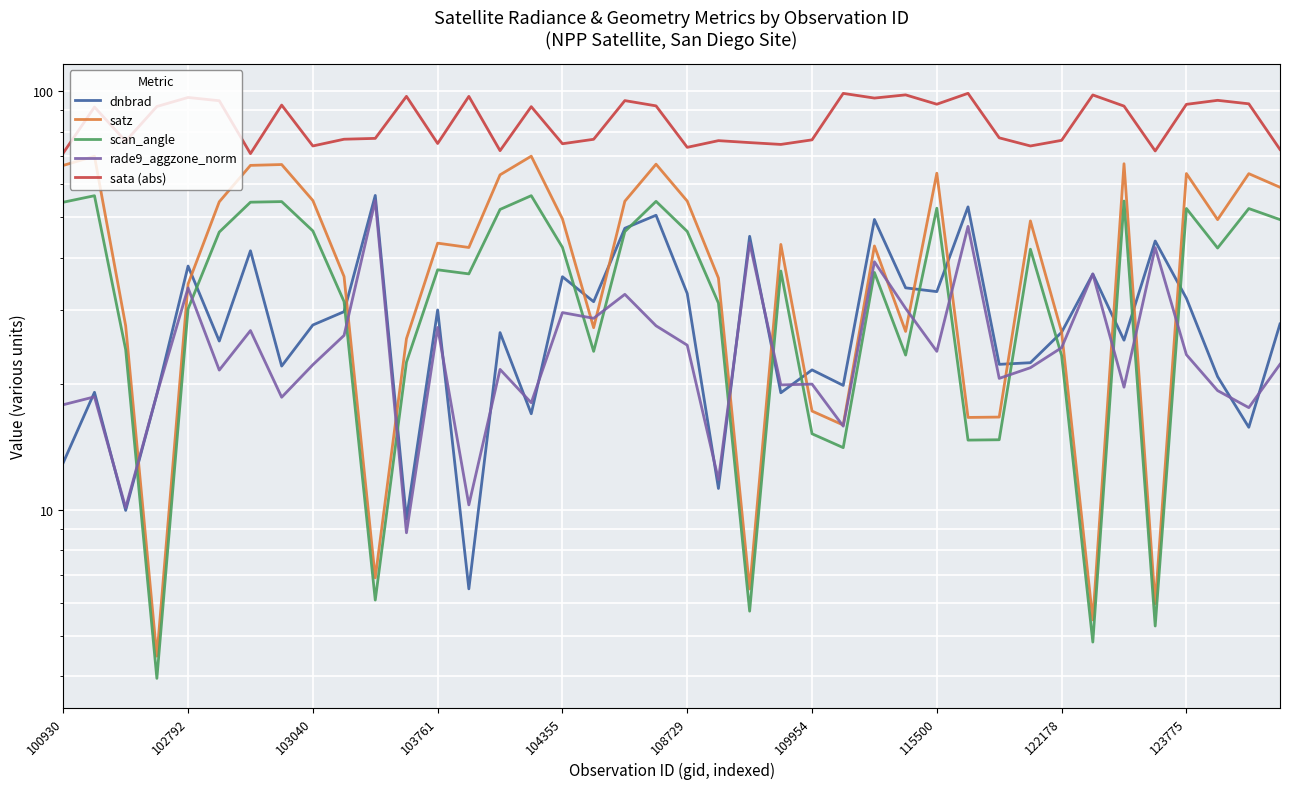

True or false: sata (abs) has more than 0 points higher than both neighbors.

True